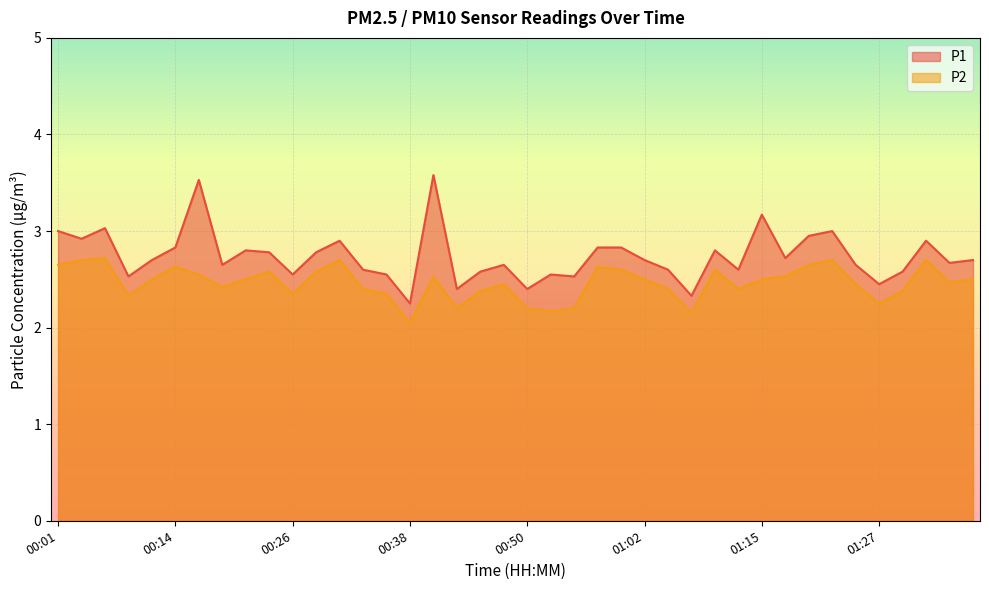

Which category has the lowest value in the P1 series?

00:38